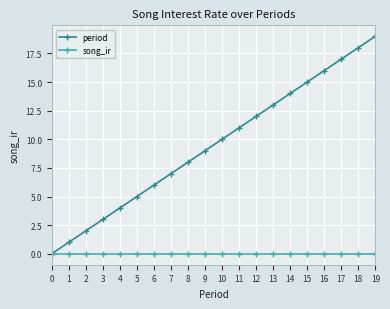

Is it true that song_ir equals 0 at 10?

True